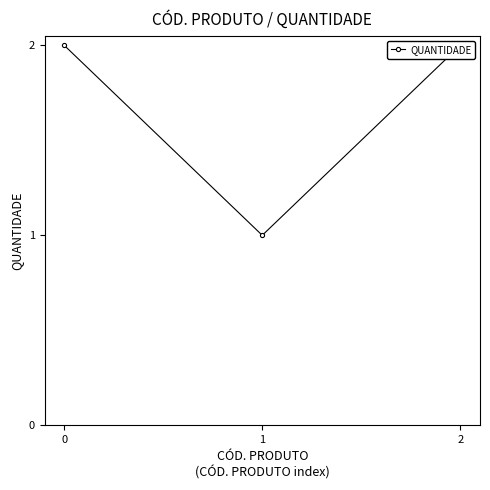

Which category has the lowest value across all series?

1